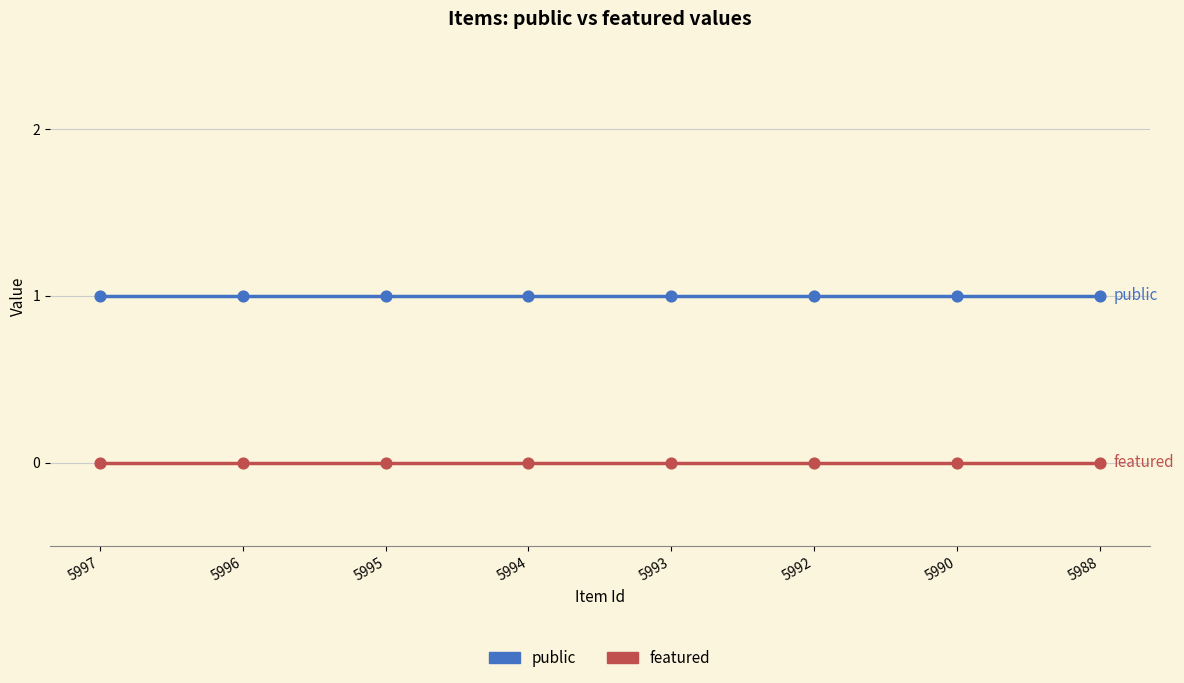

What are all the series names shown in the legend?

public, featured